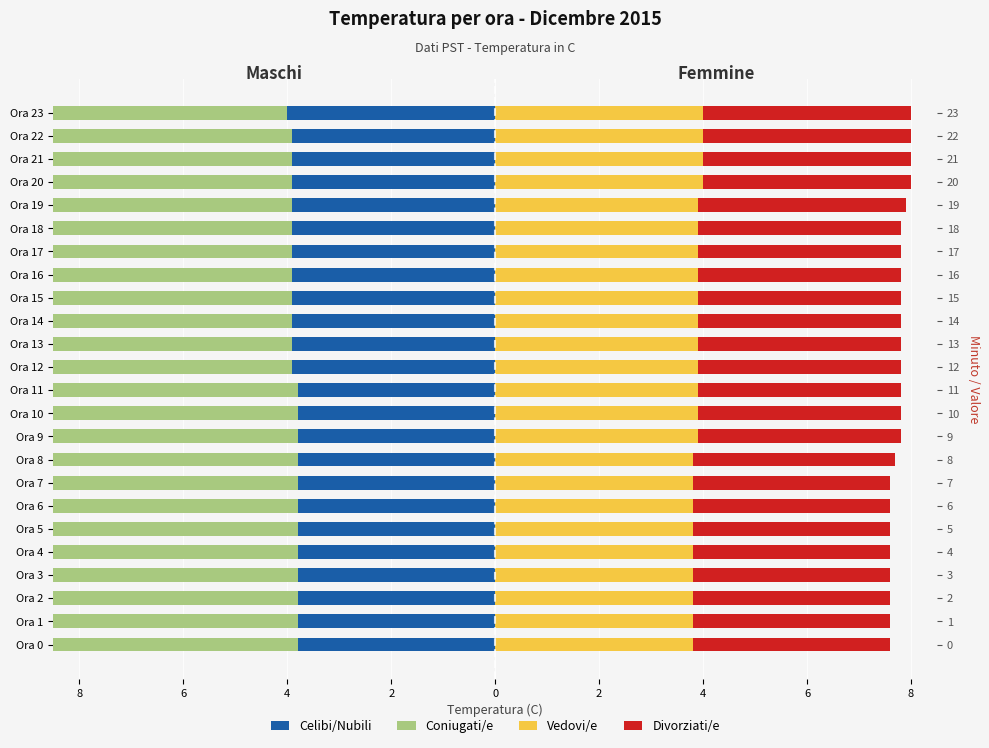

What value does the Divorziati/e series have at Ora 14?

3.9